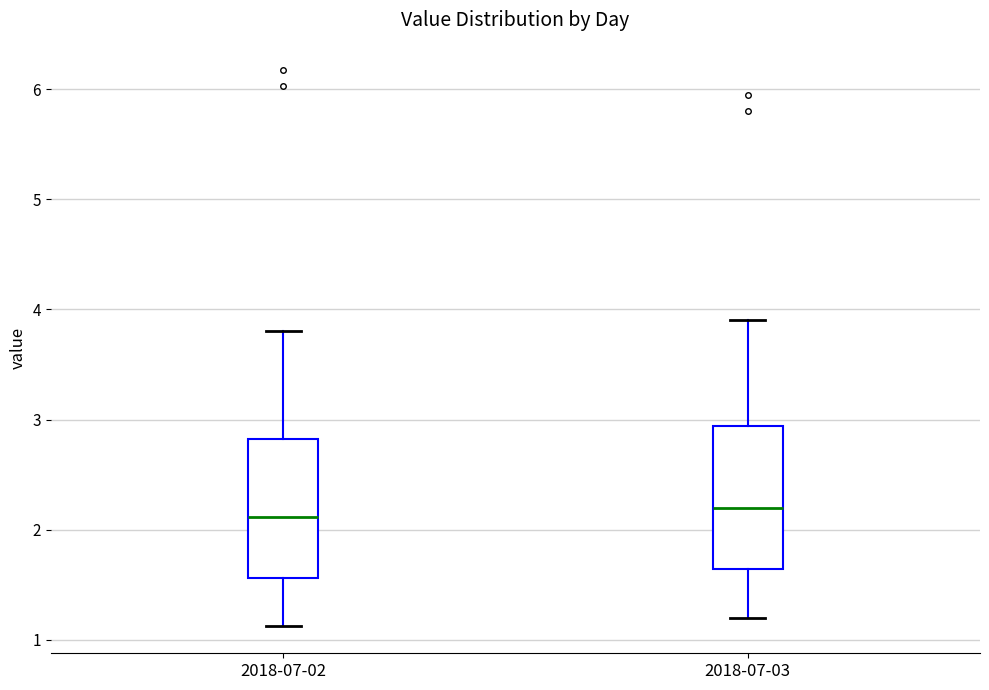

Where does the lower whisker of the box for 2018-07-02 end on the y-axis? The values are not printed on the chart, so give them approximately, as read against the axis.

1.1